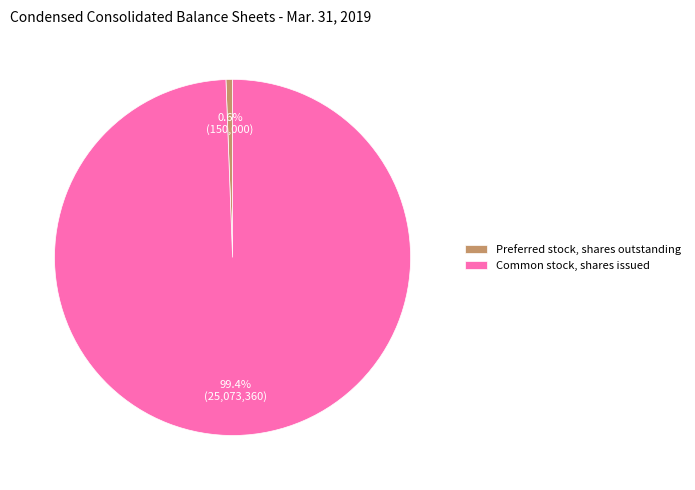

Count the number of slices in the pie.

2